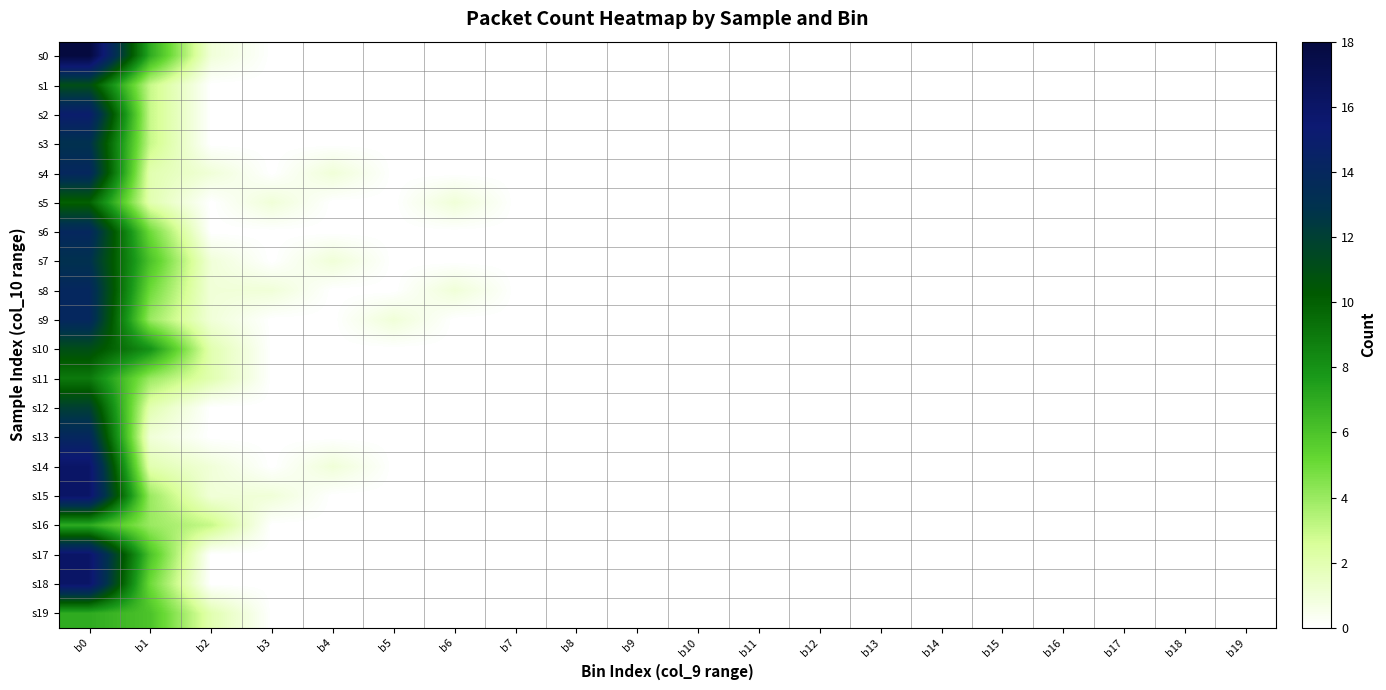

Between b6 and b11, which is larger?

b6